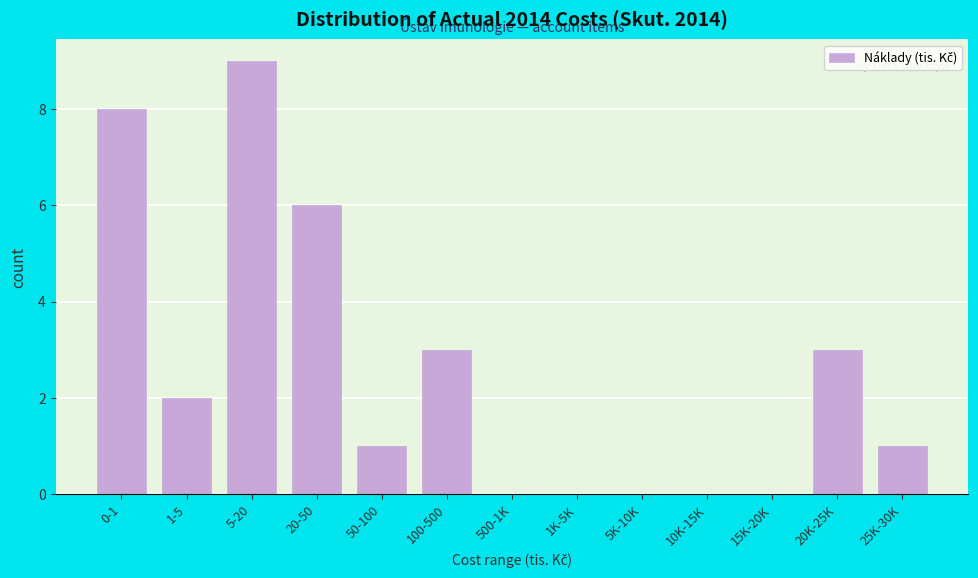

Reading right to left, transcribe all the data shown in this chart.

25K-30K=1	20K-25K=3	15K-20K=0	10K-15K=0	5K-10K=0	1K-5K=0	500-1K=0	100-500=3	50-100=1	20-50=6	5-20=9	1-5=2	0-1=8